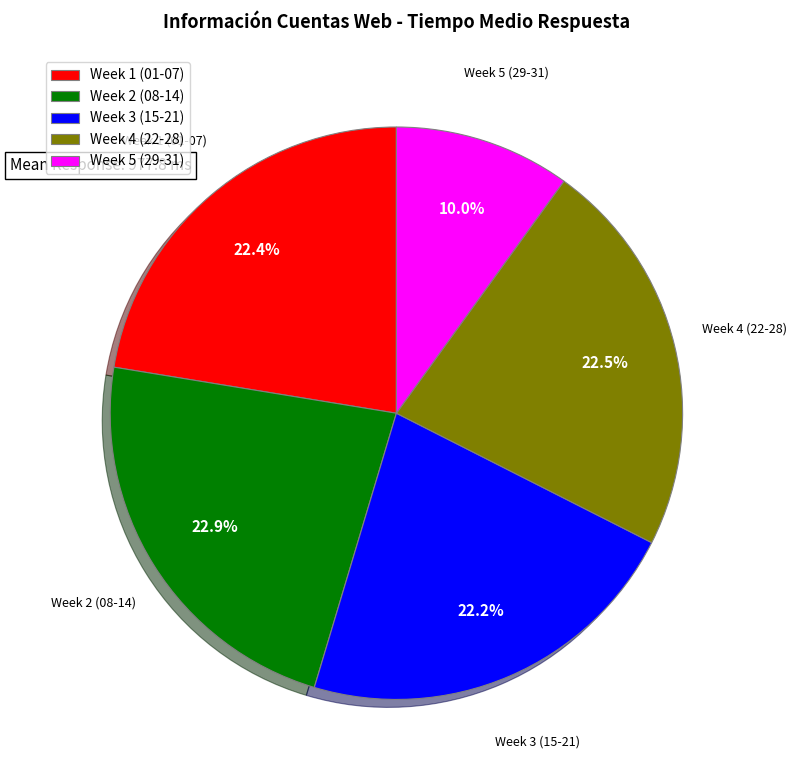

How many segments does this pie chart have?

5